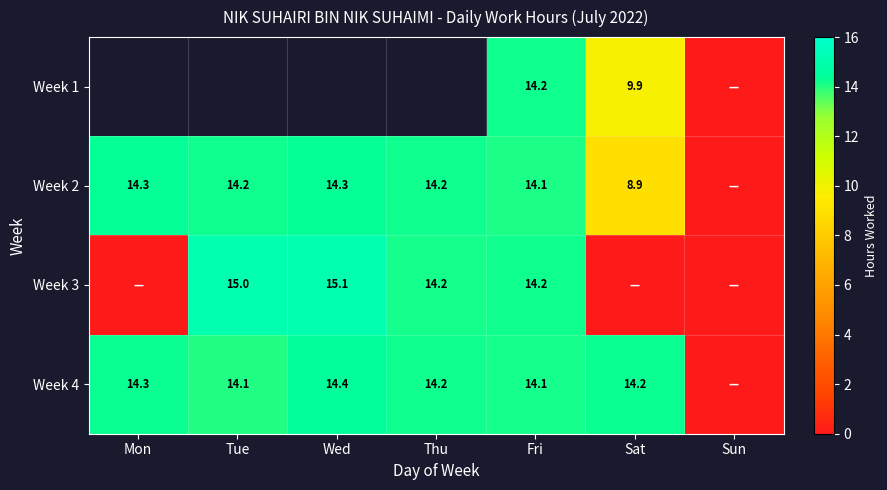

Is the value of Week 4 at Fri greater than the value of Week 2 at Sat?

Yes